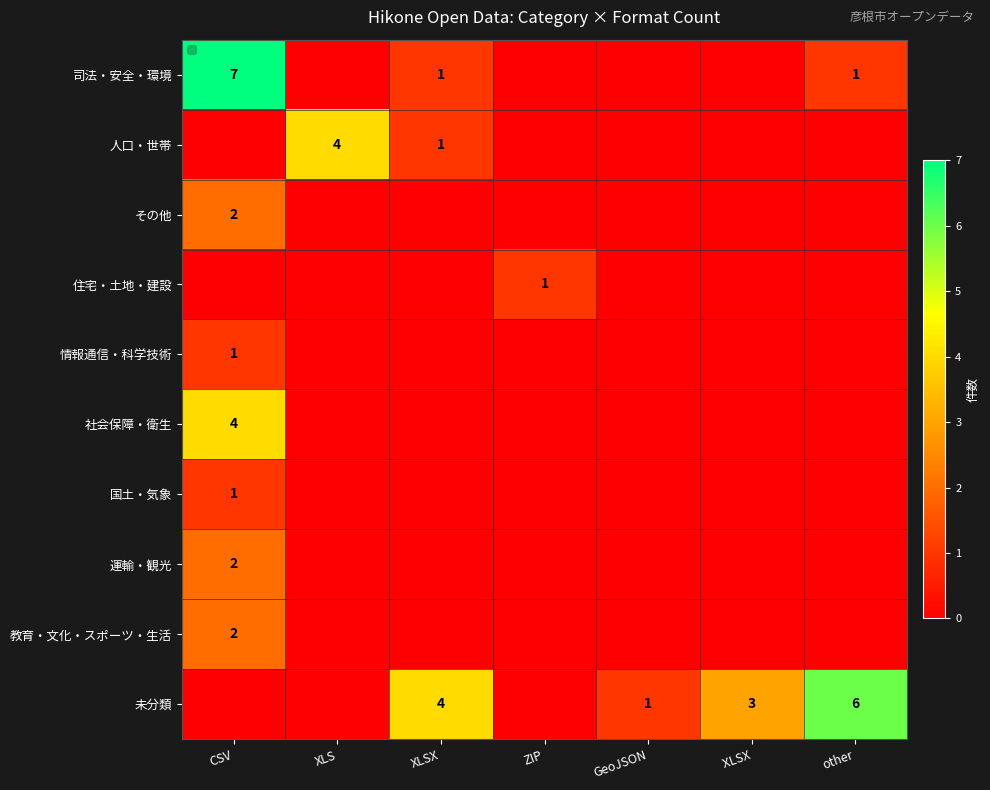

True or false: 国土・気象 has a value of 1 at CSV.

True